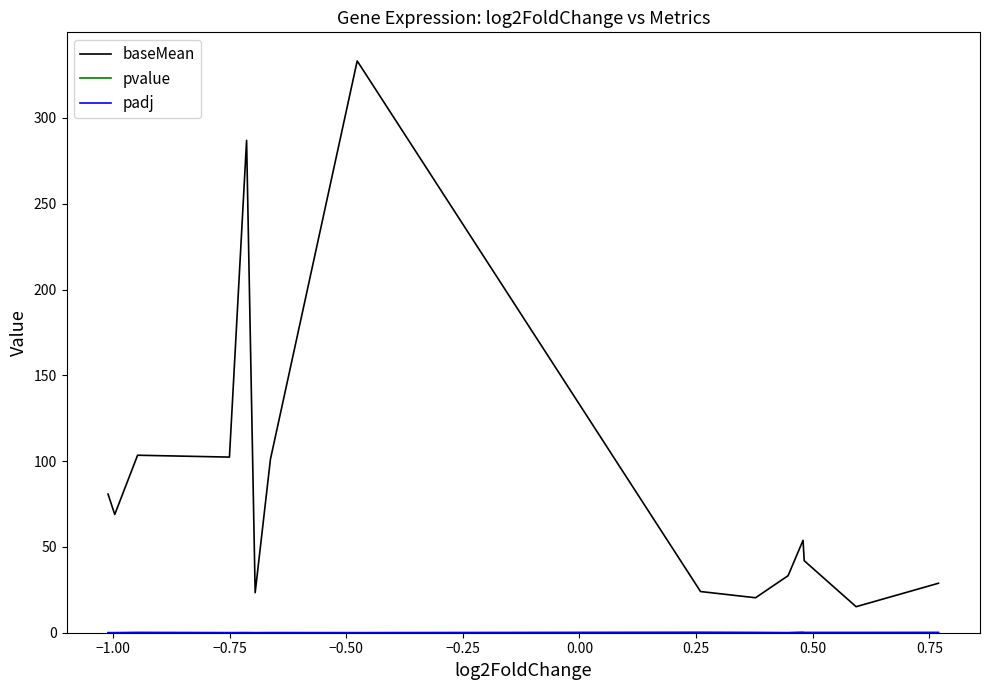

What is the greatest value displayed?

333.3